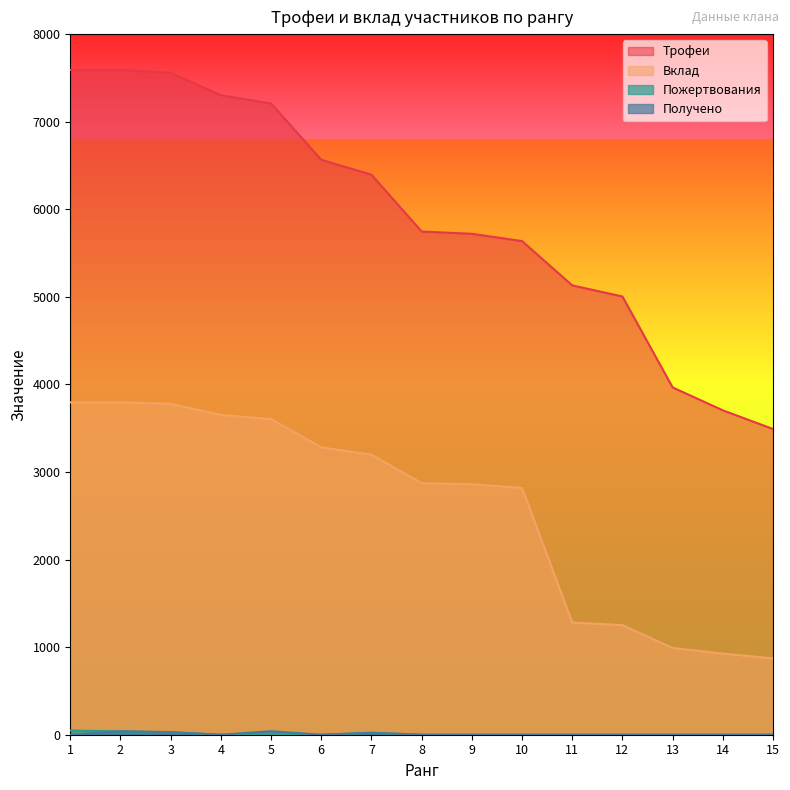

Which series has the largest range (max minus min)?

Трофеи